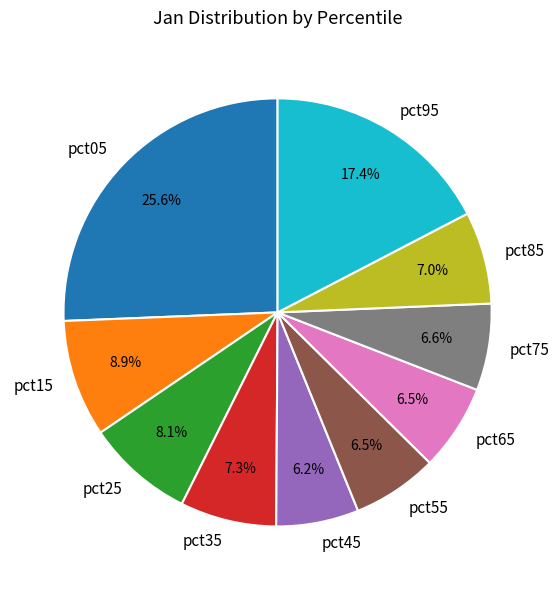

Does pct75 account for over 50% of the chart?

No